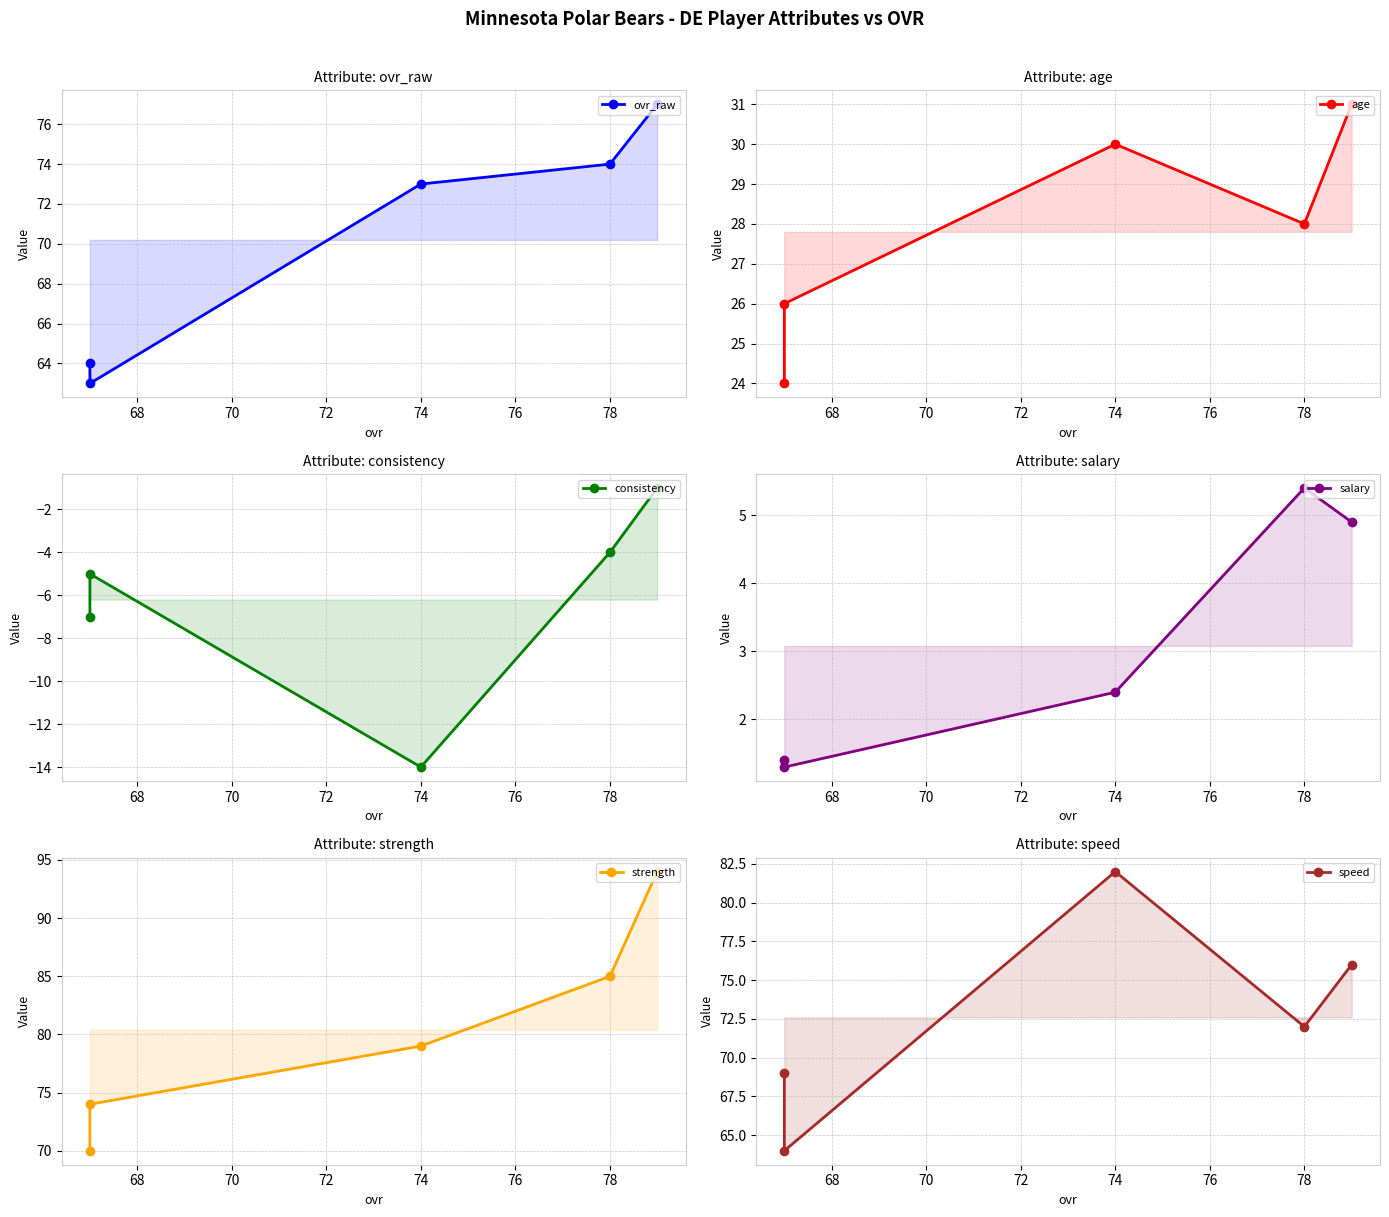

What are all the series names shown in the legend?

ovr_raw, age, consistency, salary, strength, speed